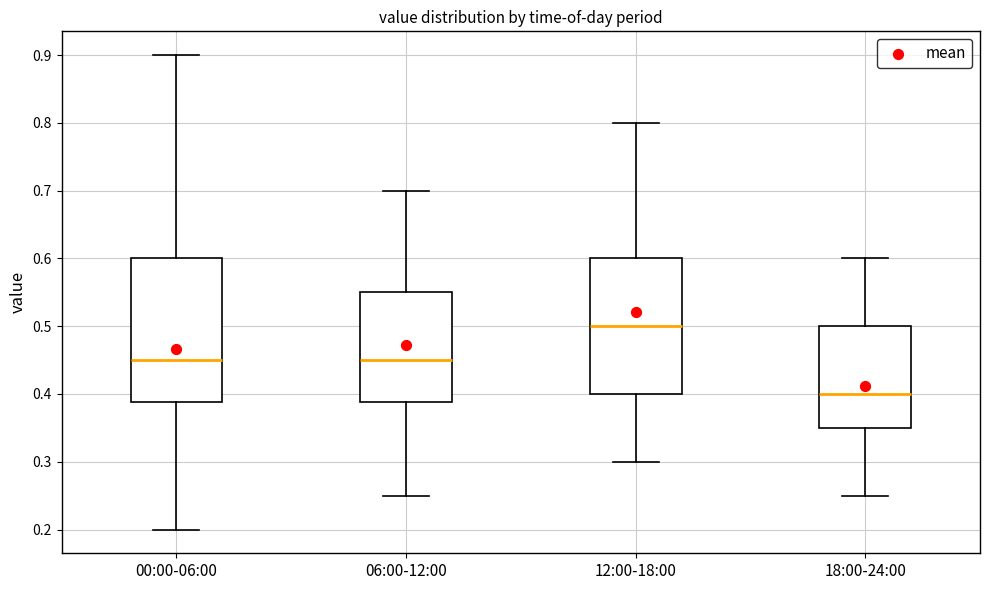

Which box is the tallest, from its lower edge to its upper edge?

00:00-06:00